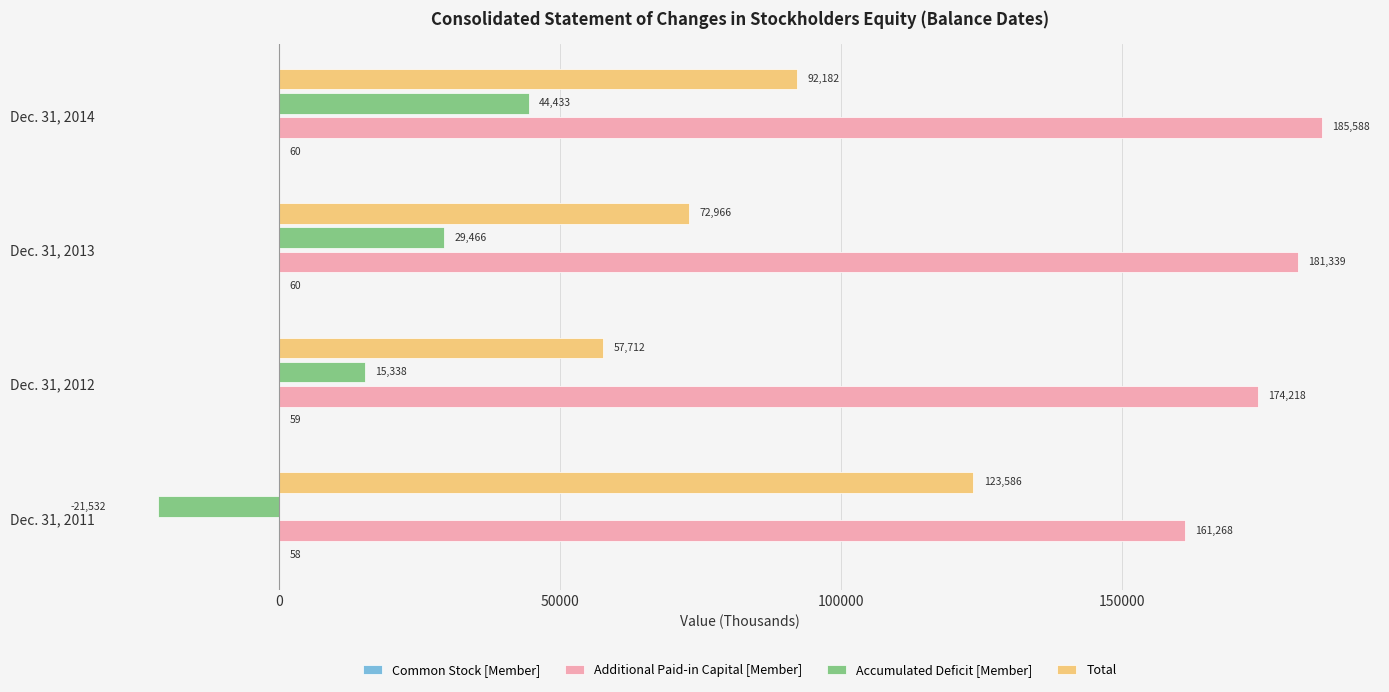

What is the highest value of the Additional Paid-in Capital [Member] series?

185588